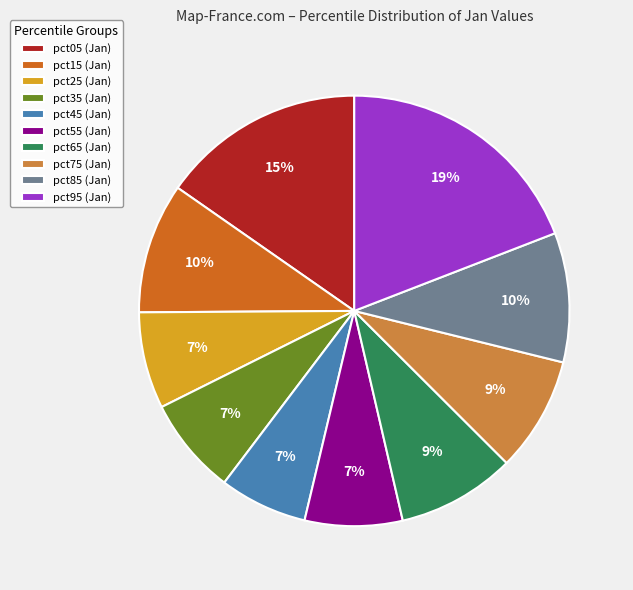

Do pct95 and pct55 together represent more than half of the pie?

No